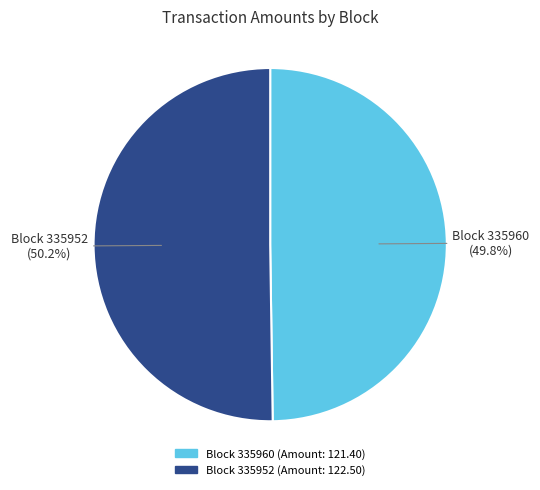

How many slices are in this pie chart?

2